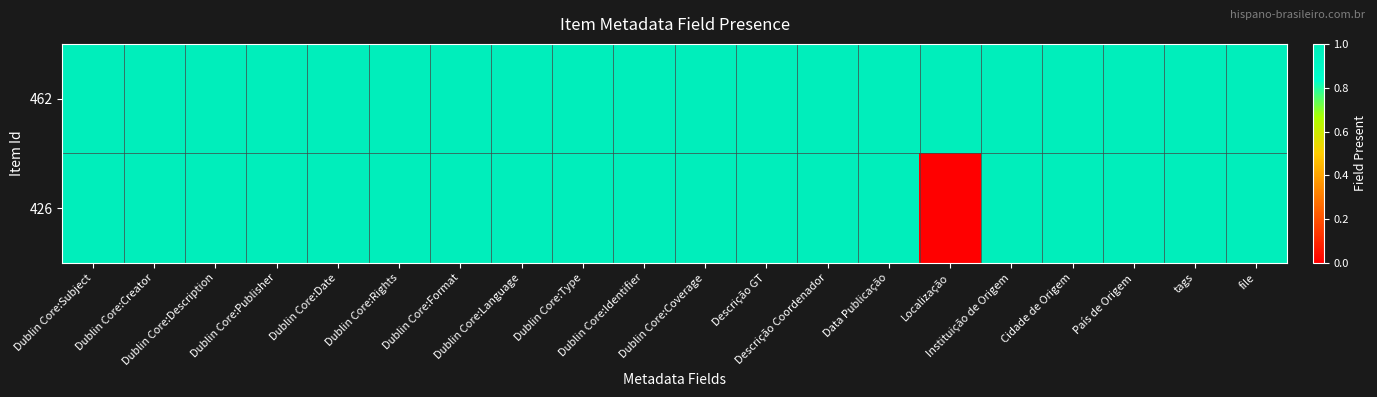

How many categories are shown in the chart?

20